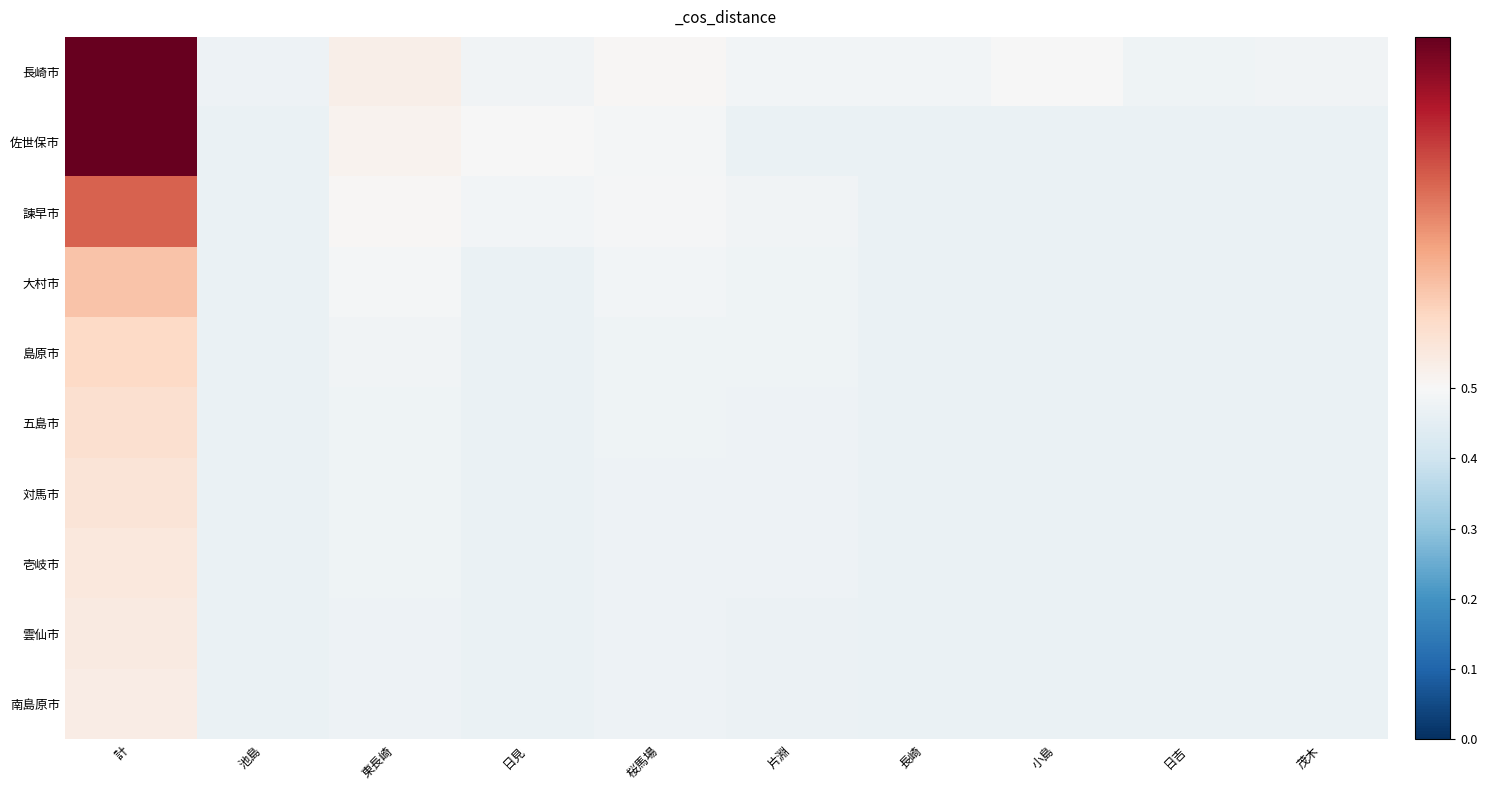

Between 茂木 and 東長崎, which is larger?

東長崎